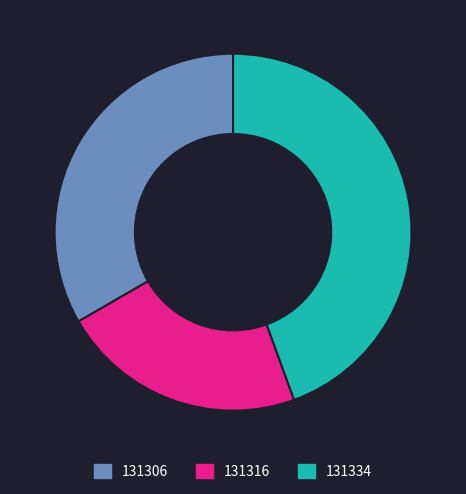

What is the ratio of the value at 131306 to the value at 131316?

1.5